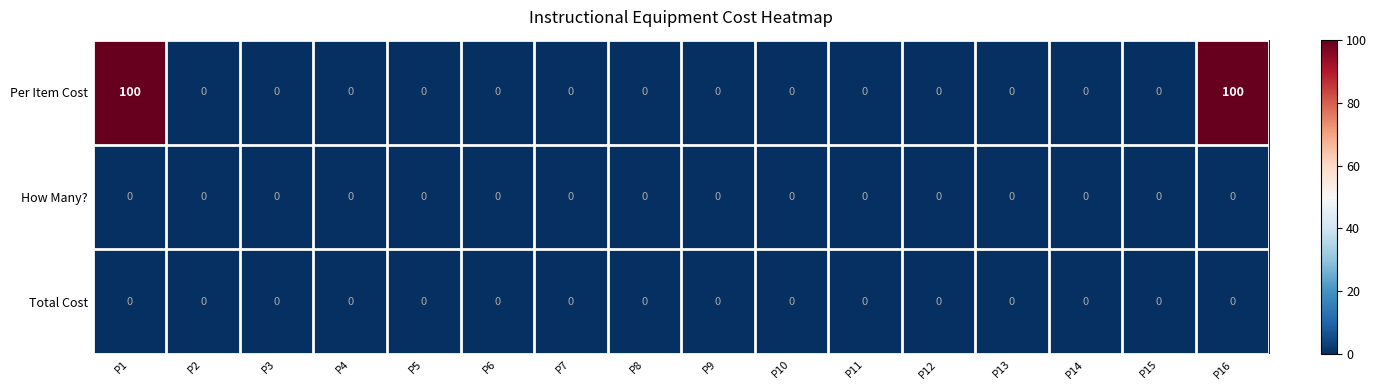

At how many categories does at least one series exceed 33?

2